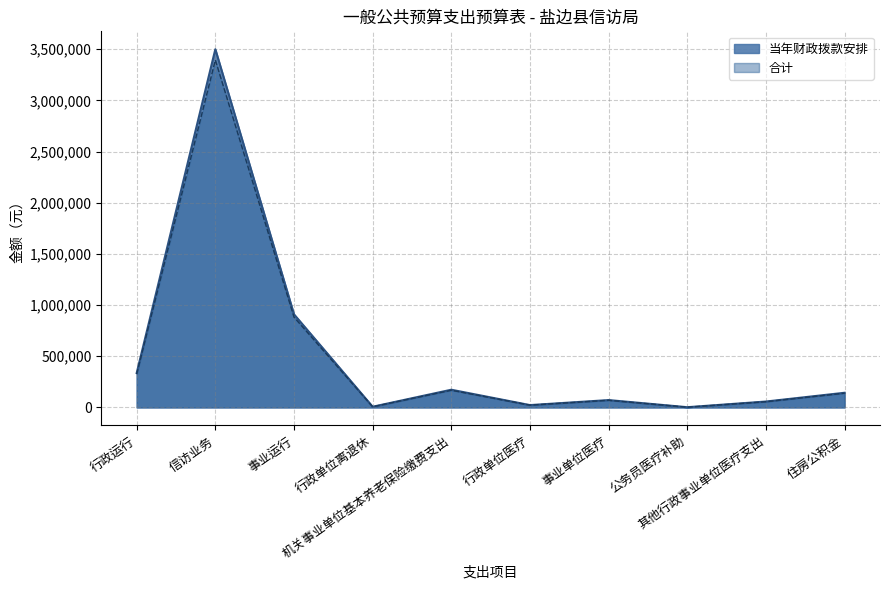

Rank the series at 行政单位医疗 from lowest to highest value.

当年财政拨款安排, 合计